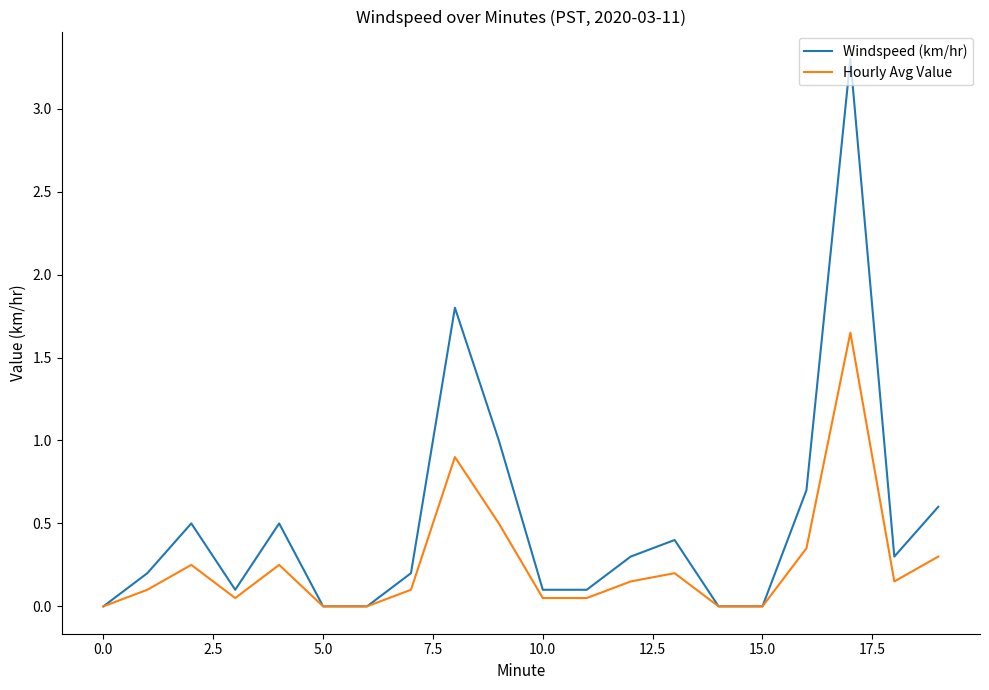

Which series has the largest total across all categories?

Windspeed (km/hr)